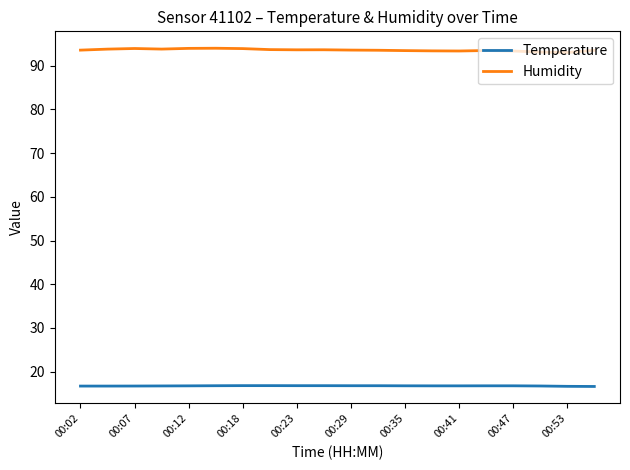

True or false: Humidity and Temperature intersect in this chart.

False